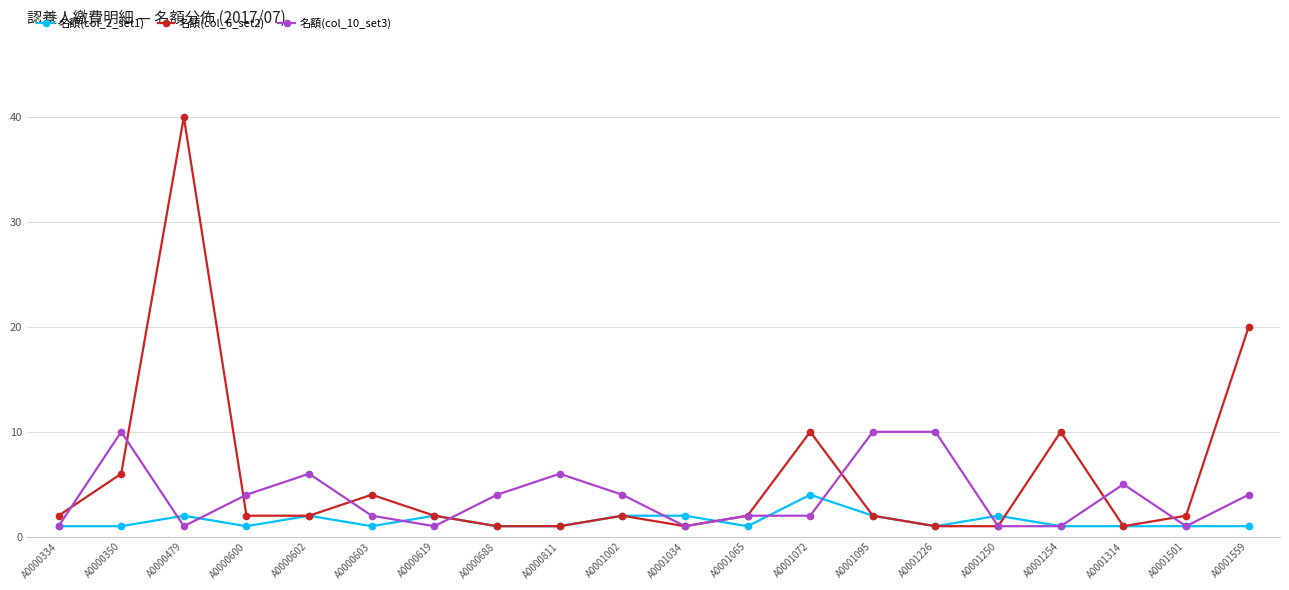

Which series changed the most between A0000334 and A0001072?

名額(col_6_set2)